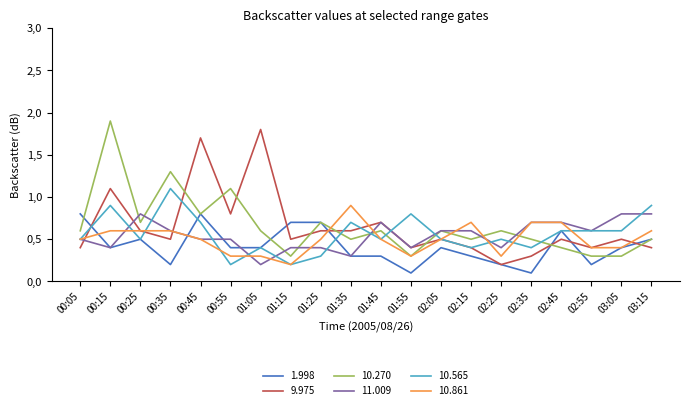

What is the difference between the maximum and minimum values in the 11.009 series?

0.6